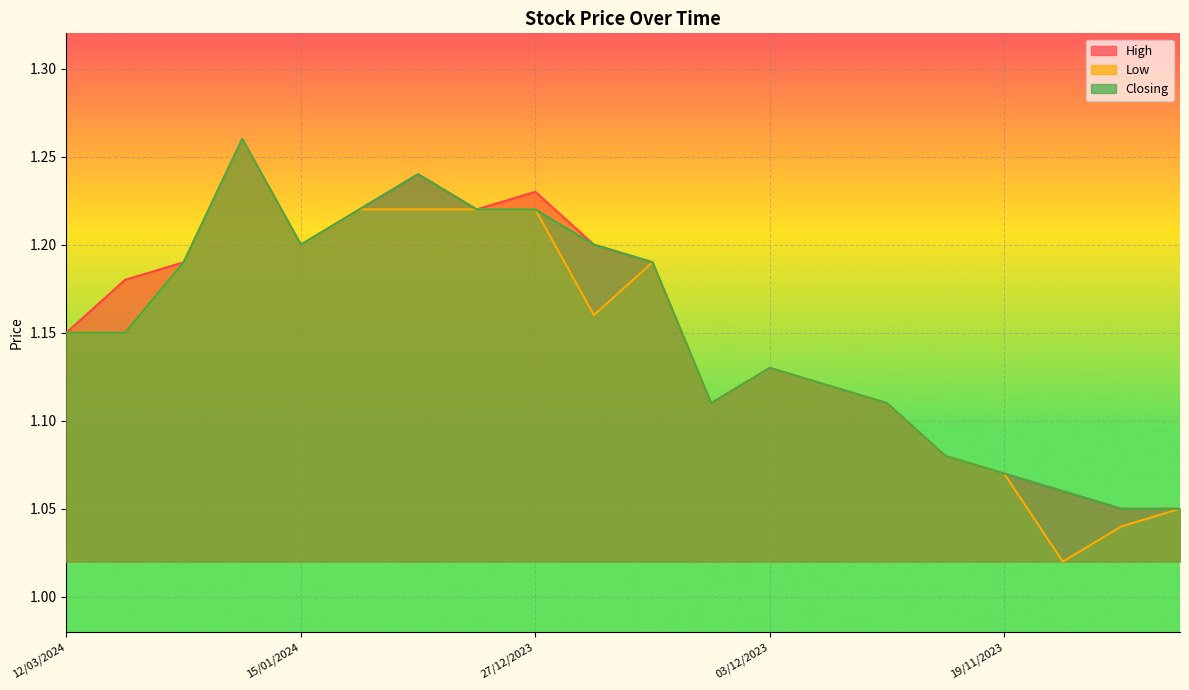

True or false: Low and Closing cross at least once.

False